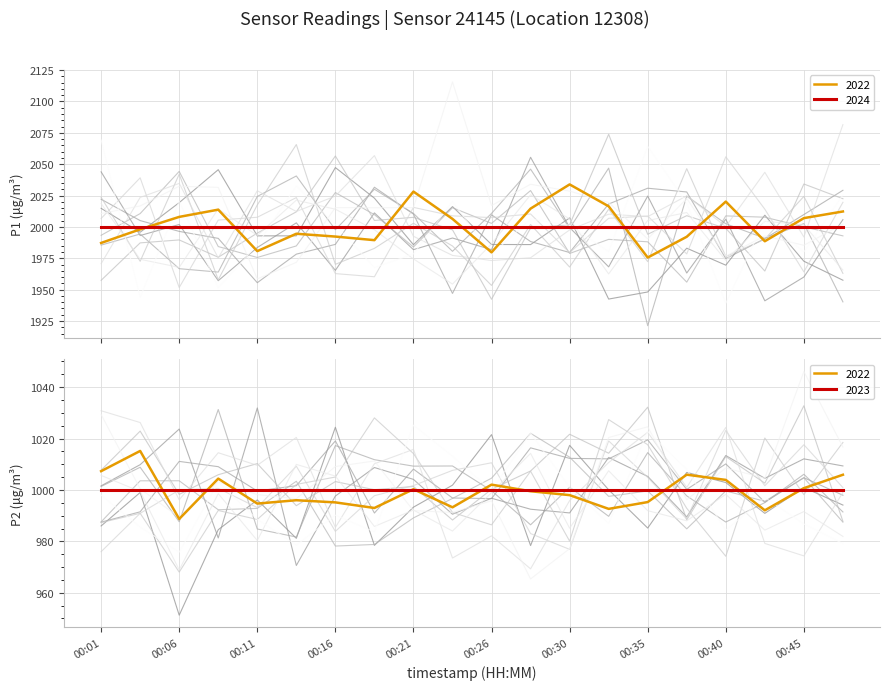

What is the average value of the P1 series?

1999.9